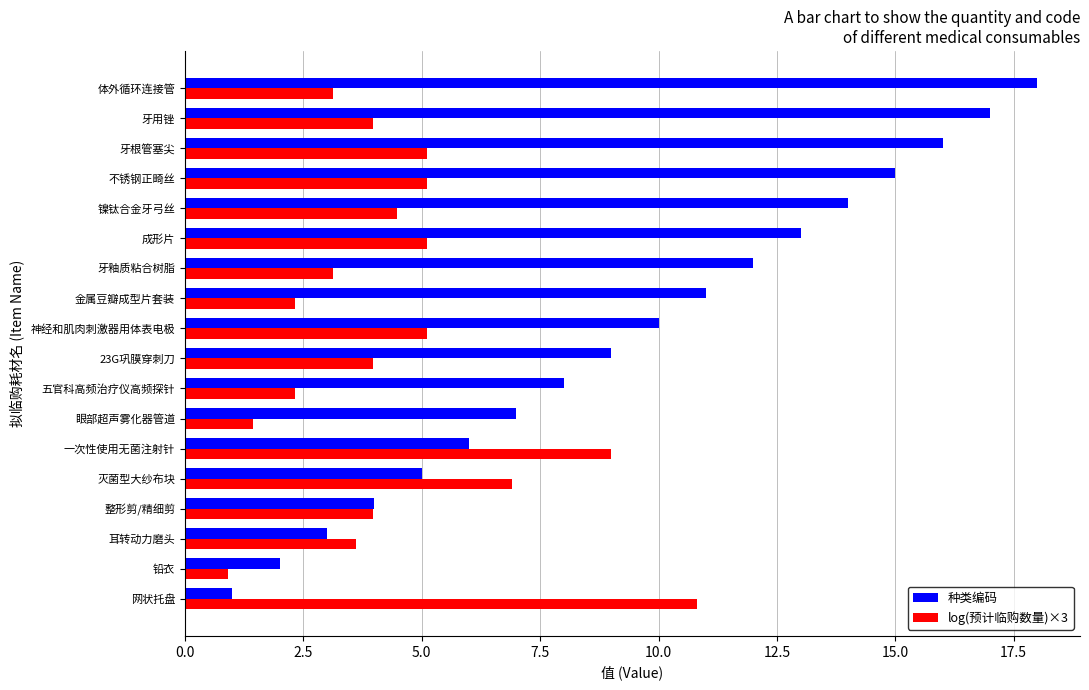

What is the maximum value for 种类编码?

18.0